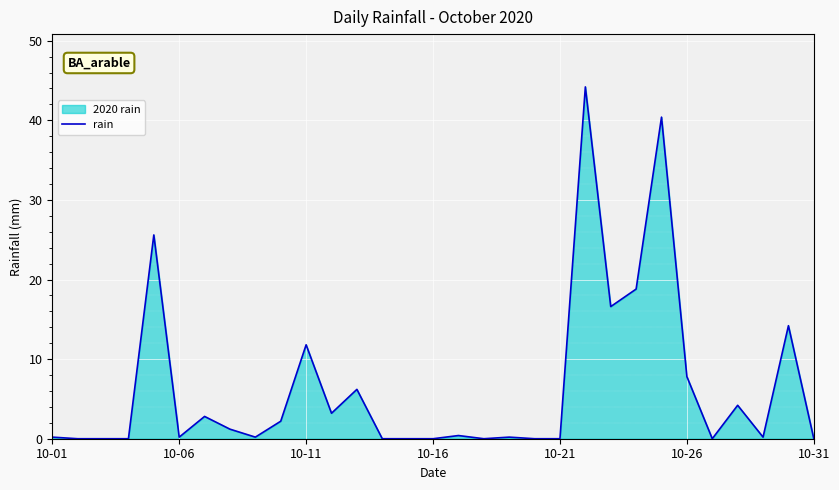

What is the average value?

6.5